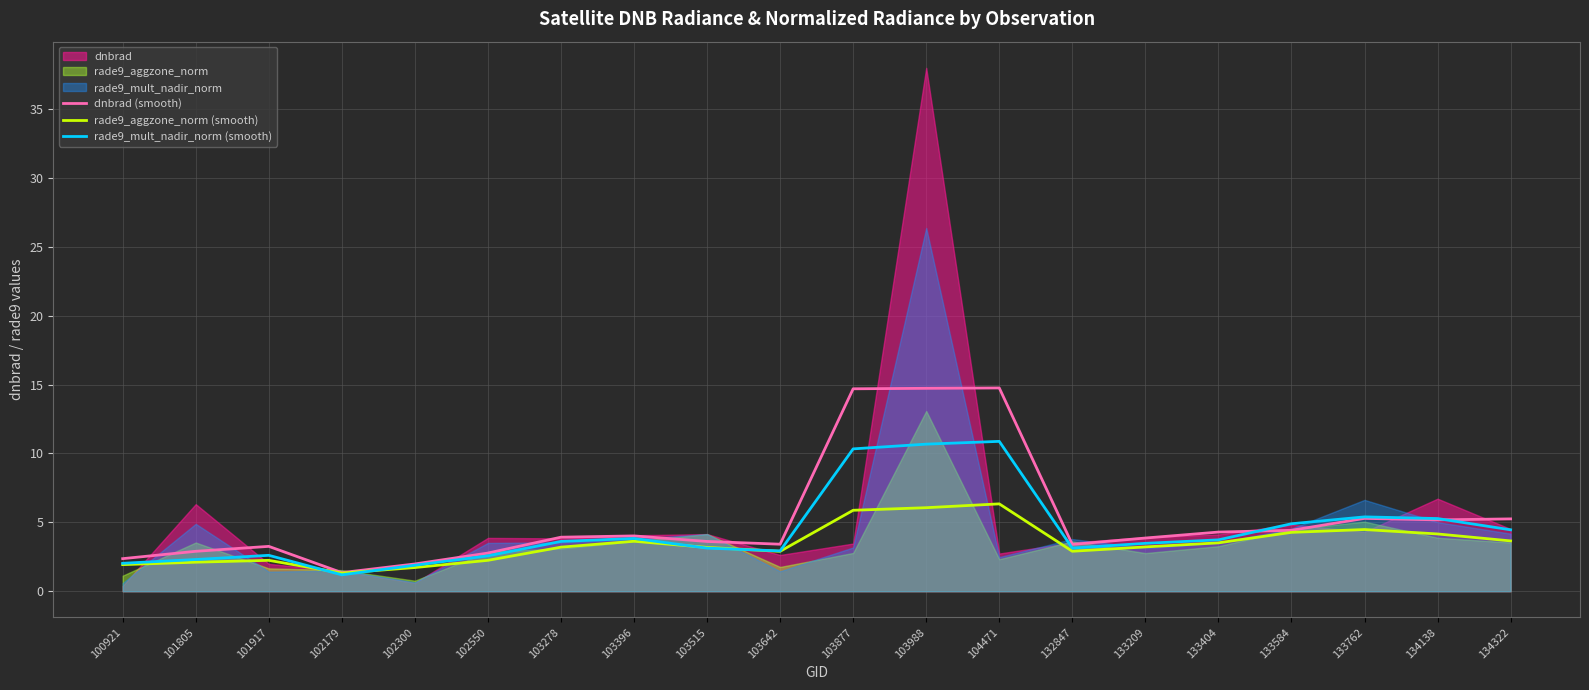

The rade9_mult_nadir_norm (smooth) series shows 6.1 at 103278. True or false?

False